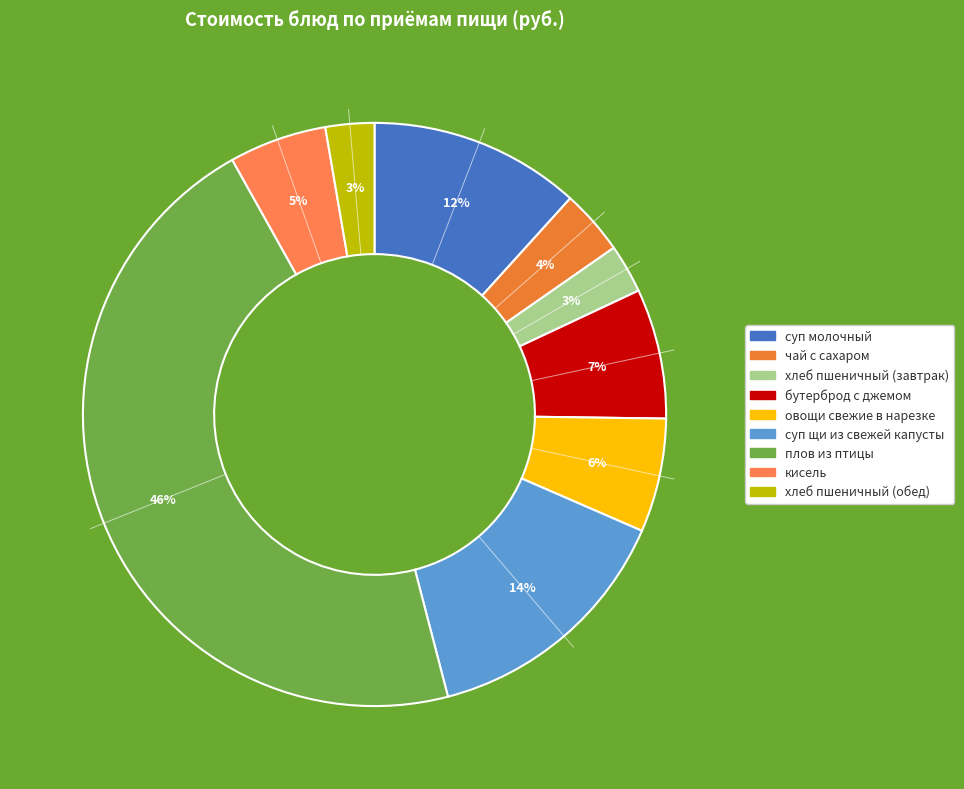

The хлеб пшеничный (завтрак) slice represents 3% of the pie. True or false?

True